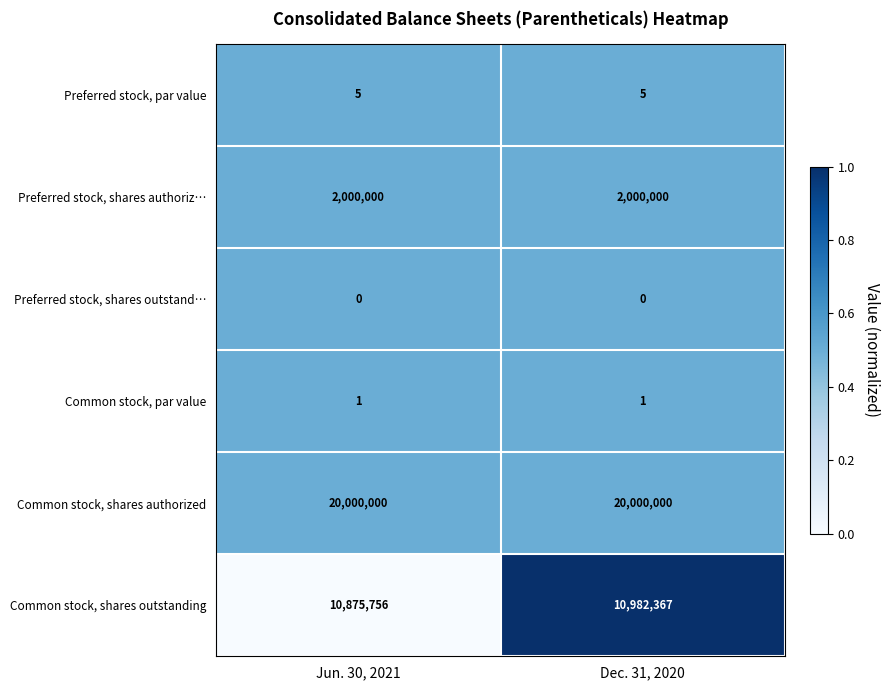

Count the number of data series in this chart.

6